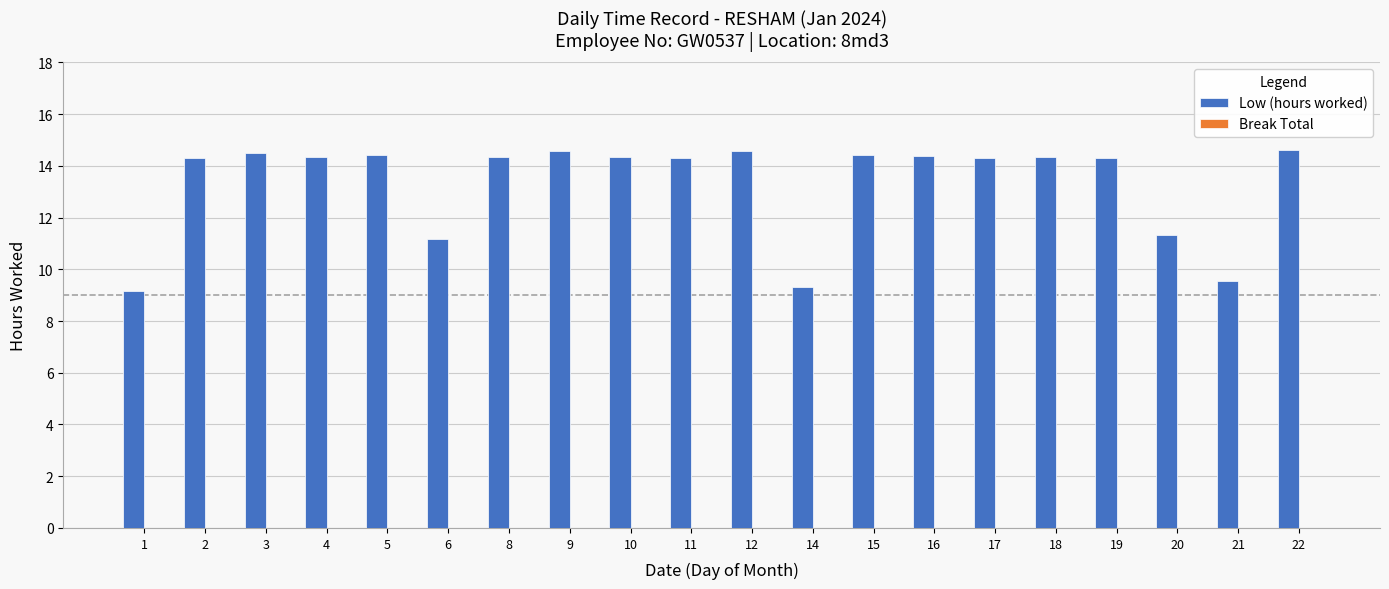

What is the smallest value displayed?

9.2